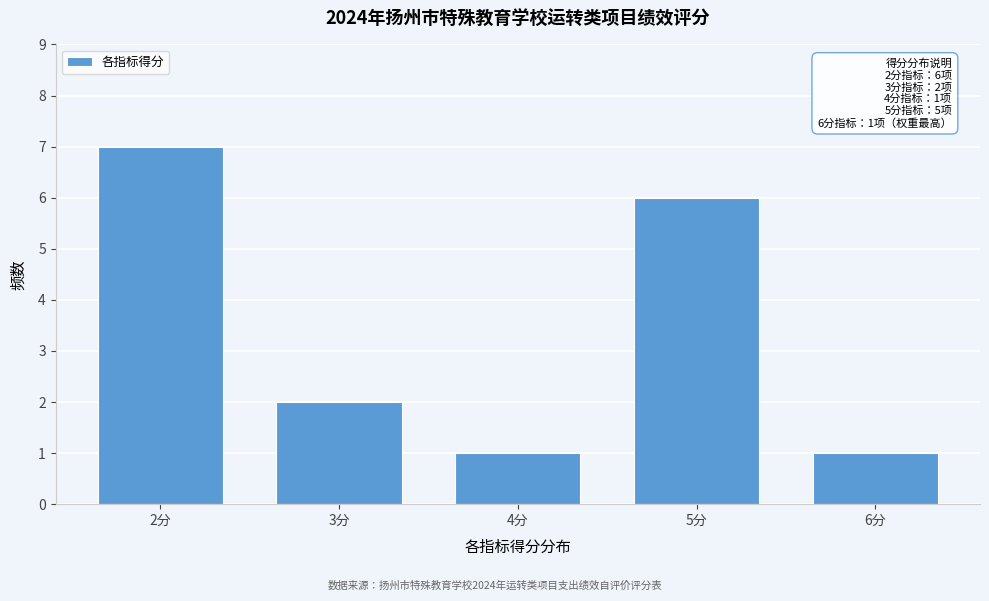

Reading right to left, extract all data points from this chart.

1	6	1	2	7